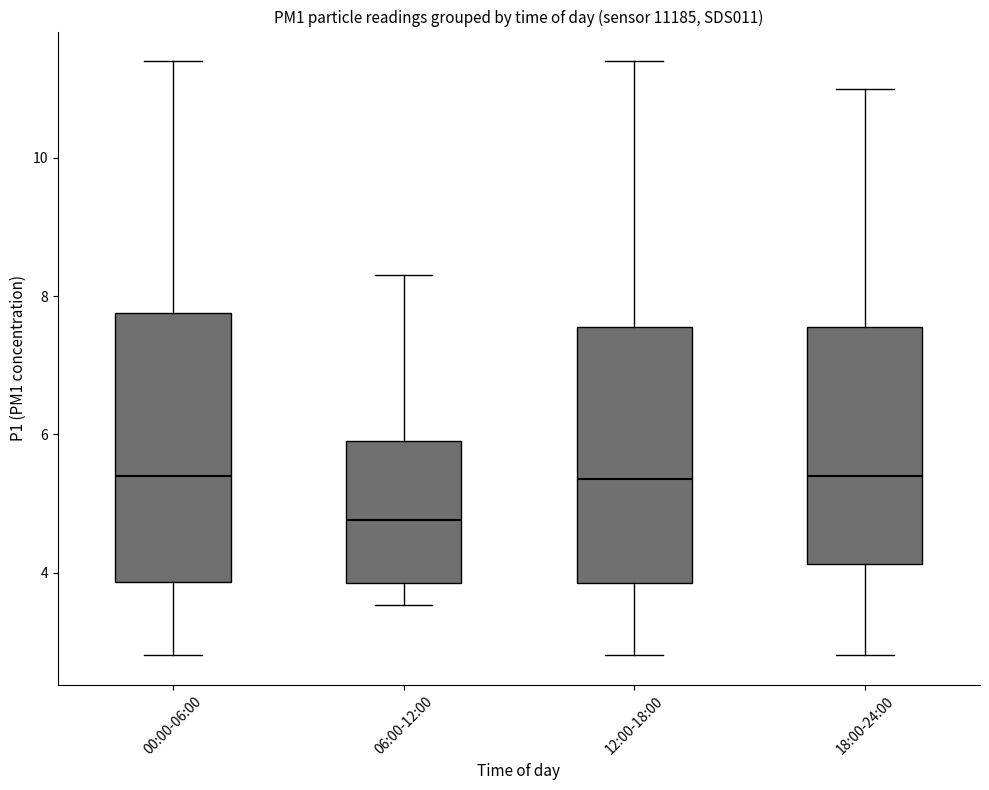

Reading left to right, read every box against the y-axis: the position of its median line, the range the box covers, and the ends of its whiskers. The values are not printed on the chart, so give them approximately, as read against the axis.

00:00-06:00: median 5.4, box 3.8 to 7.8, whiskers 2.8 to 11.4
06:00-12:00: median 4.8, box 3.8 to 6.0, whiskers 3.6 to 8.4
12:00-18:00: median 5.4, box 3.8 to 7.6, whiskers 2.8 to 11.4
18:00-24:00: median 5.4, box 4.2 to 7.6, whiskers 2.8 to 11.0